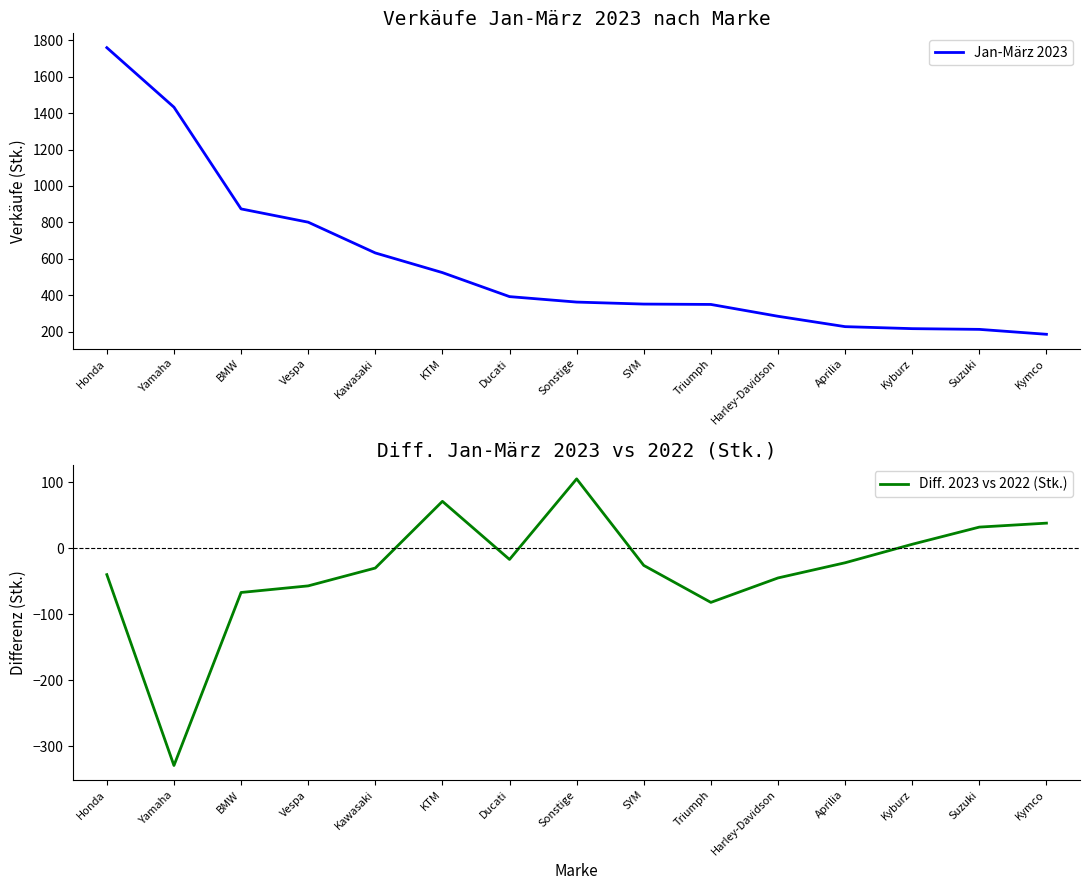

In Diff. 2023 vs 2022 (Stk.), how many points are higher than both neighbors (excluding endpoints)?

2